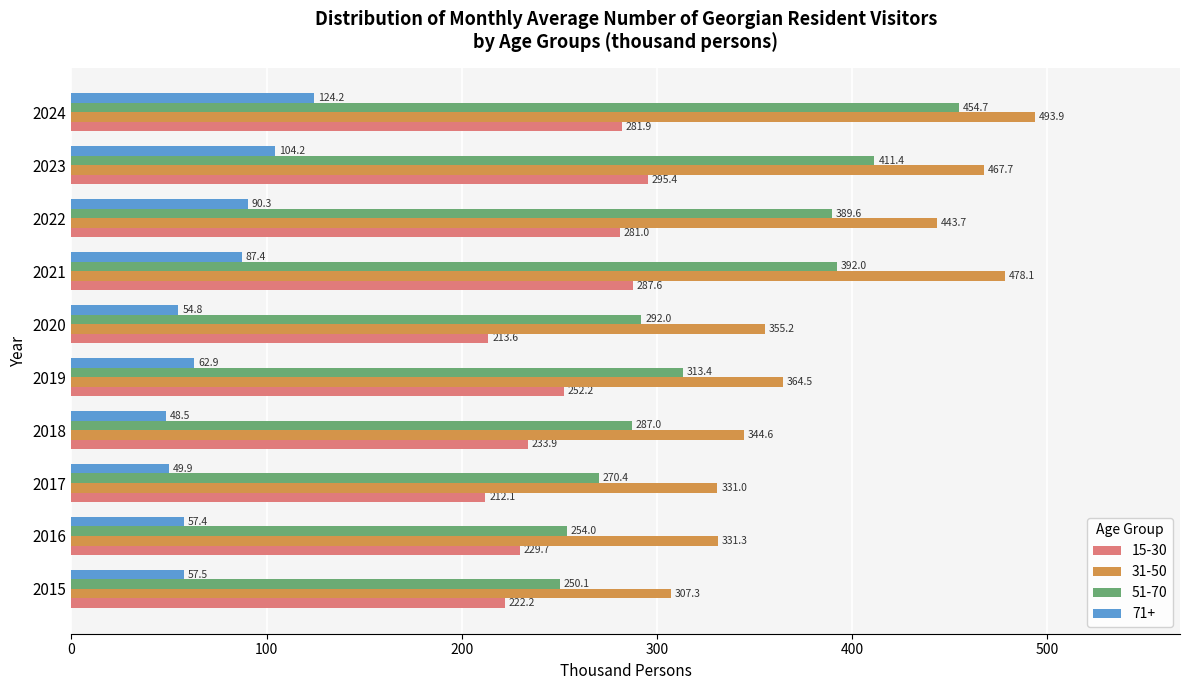

List the series in order of their overall mean, lowest first.

71+, 15-30, 51-70, 31-50